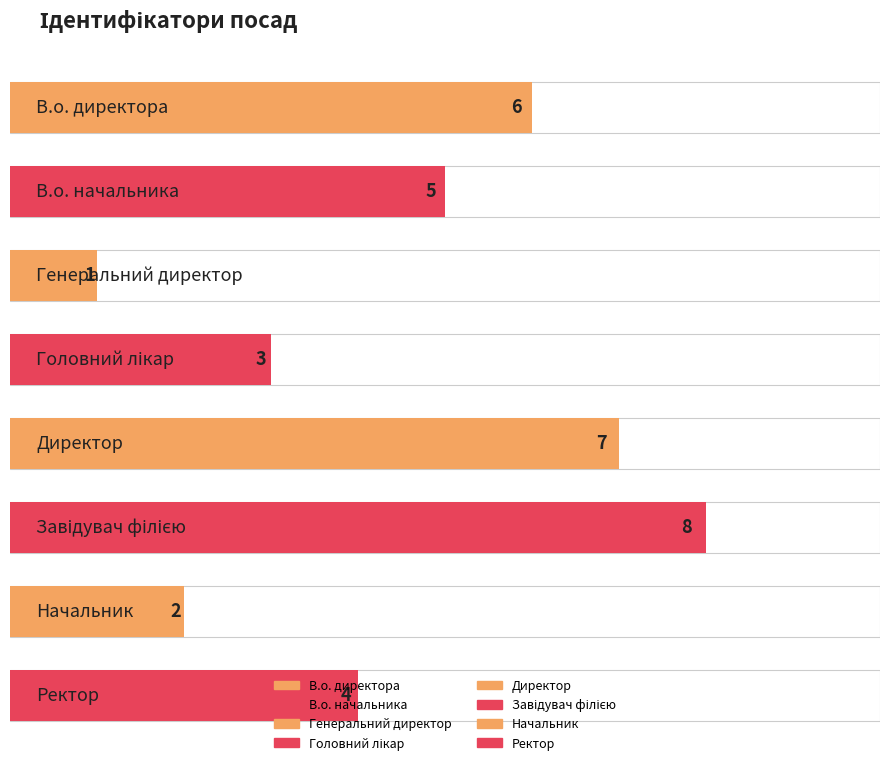

At which label is the value closest to 4?

Ректор